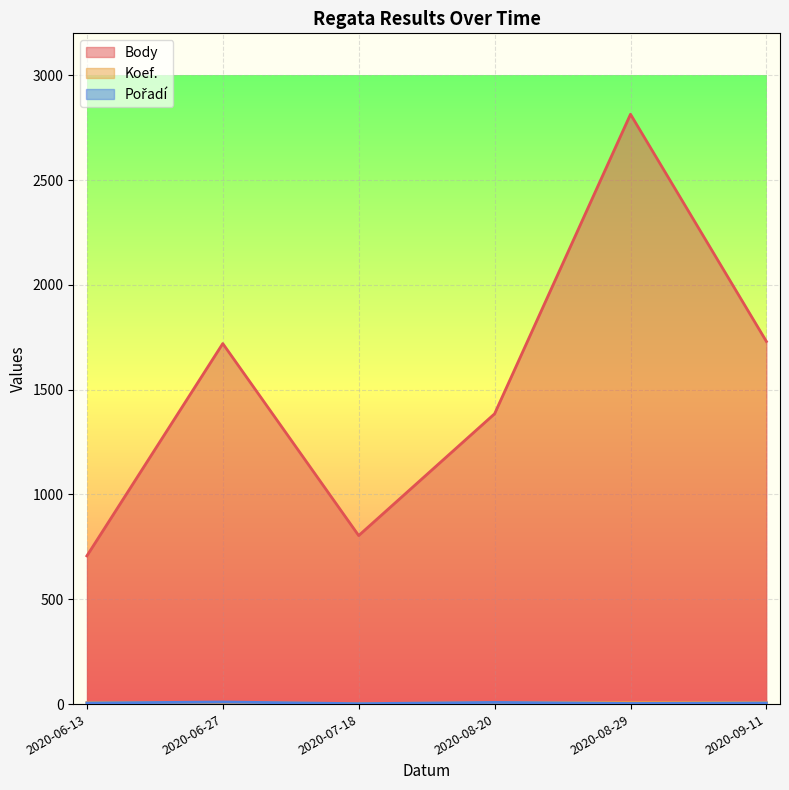

Which series has the largest total across all categories?

Body